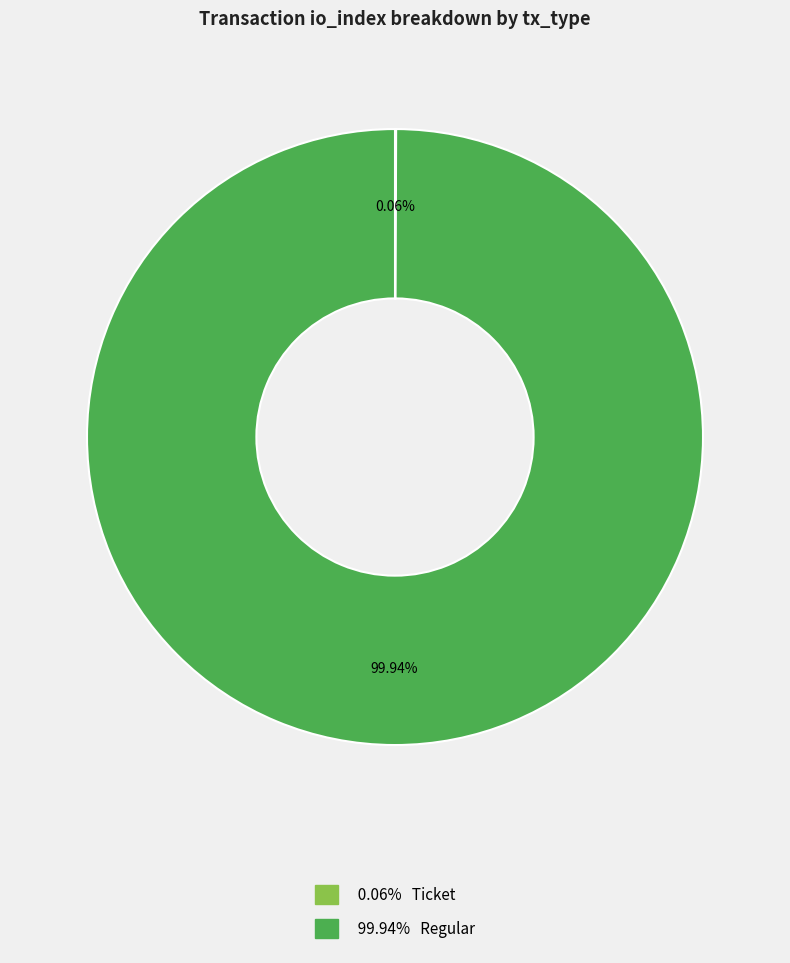

Is there a majority slice in this chart?

Yes